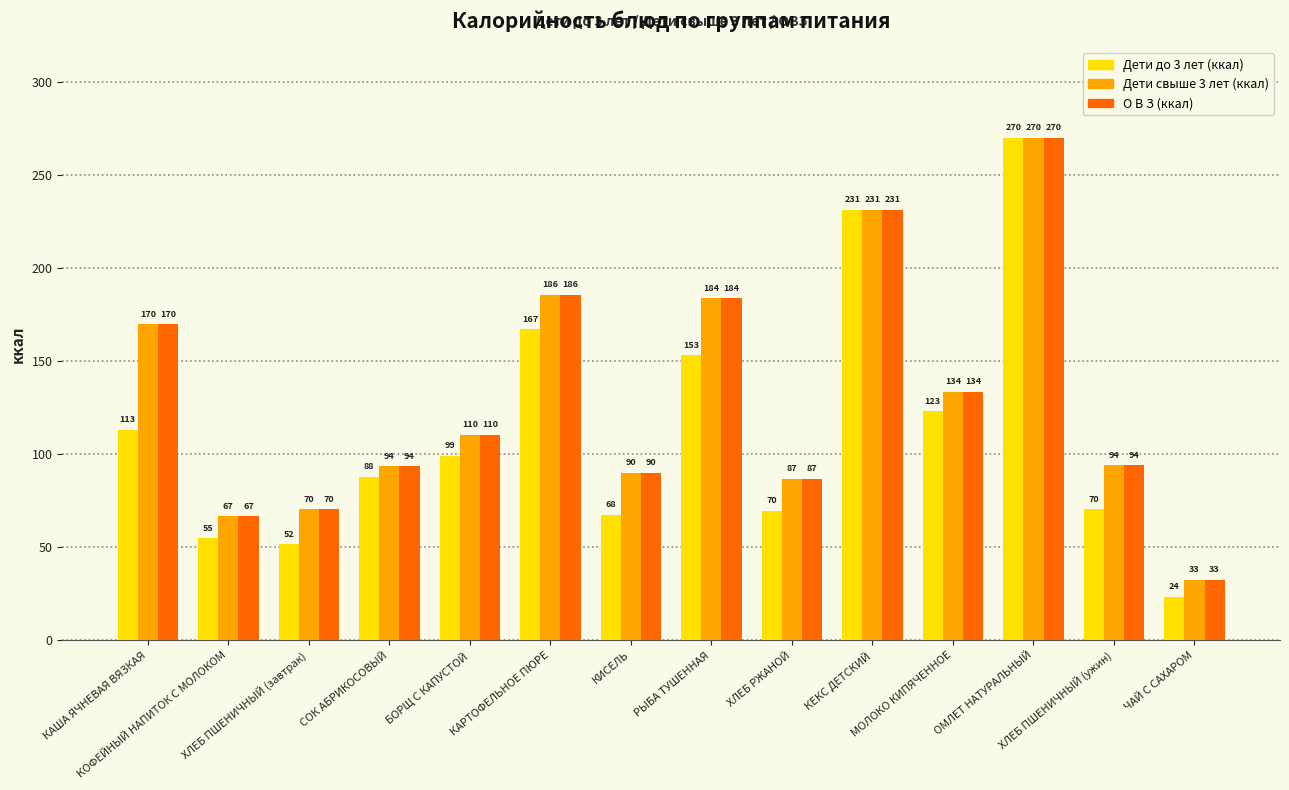

What is the highest value of the Дети до 3 лет (ккал) series?

270.2